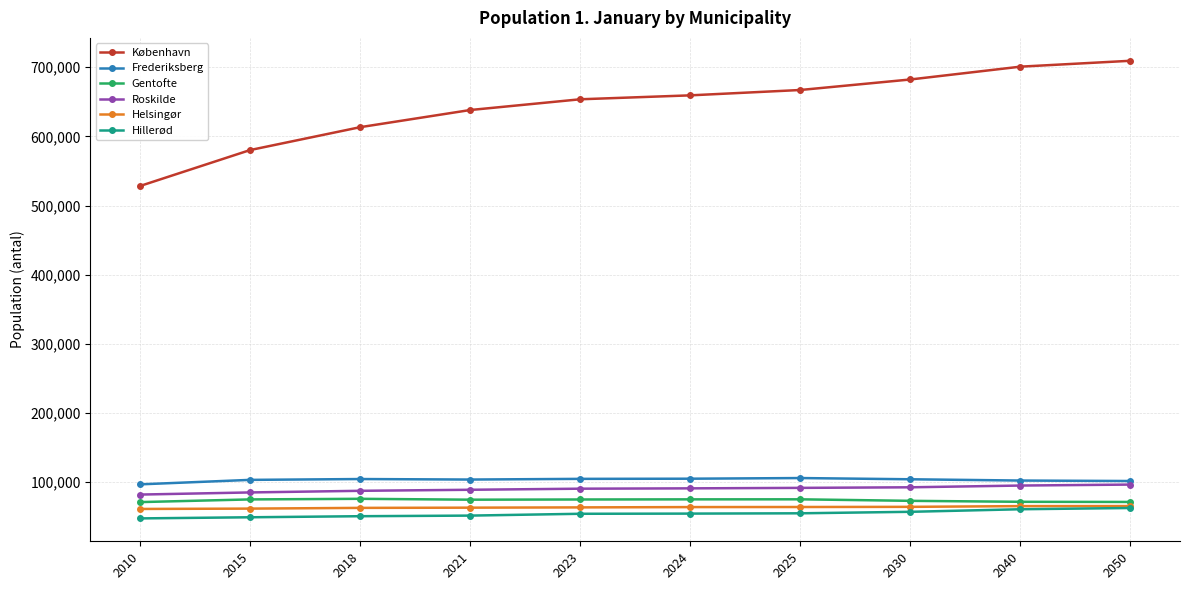

What is the minimum value shown in the chart?

47473